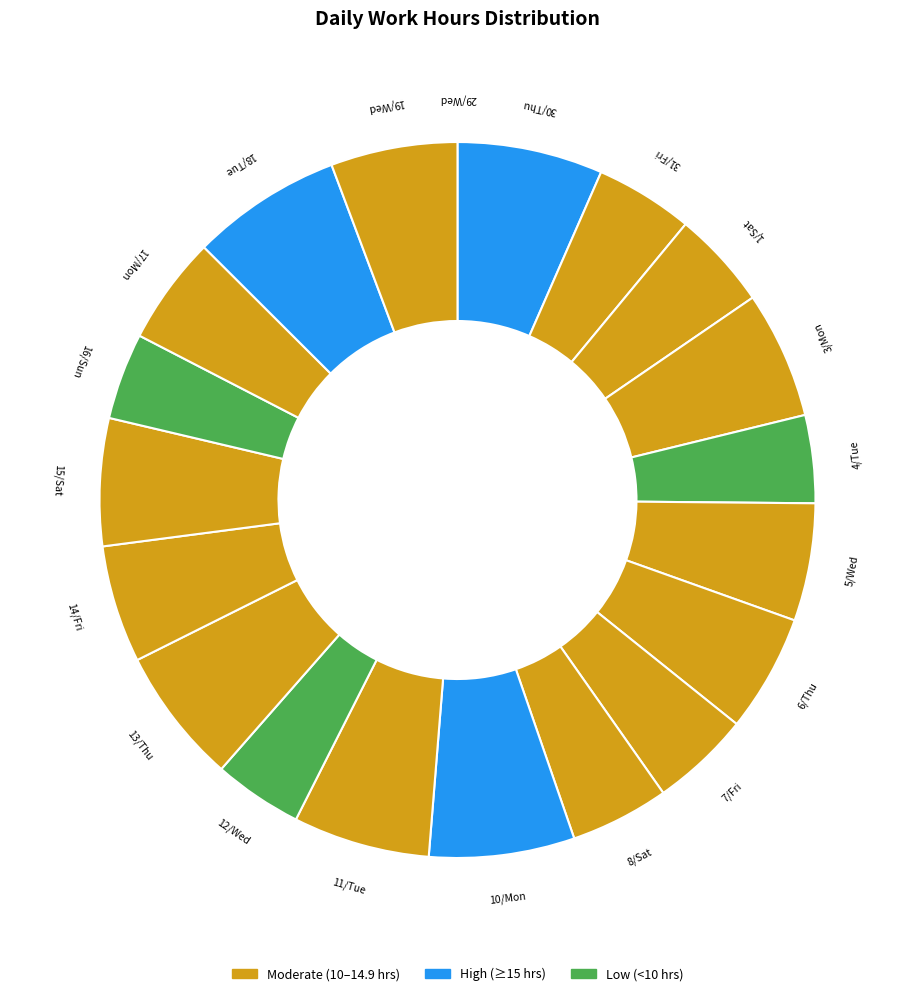

Does 18/Tue account for over 50% of the chart?

No